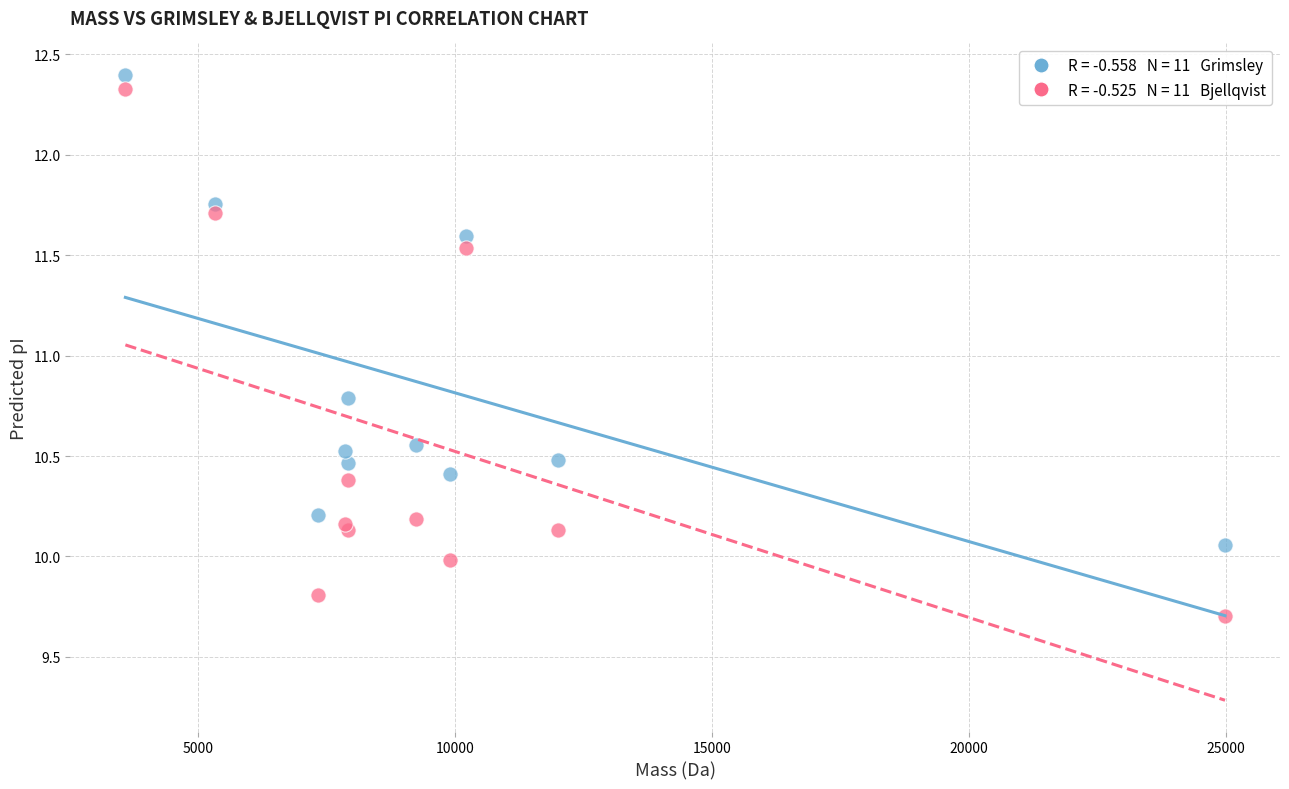

Across all series, what Y value is closest to 11?

10.8